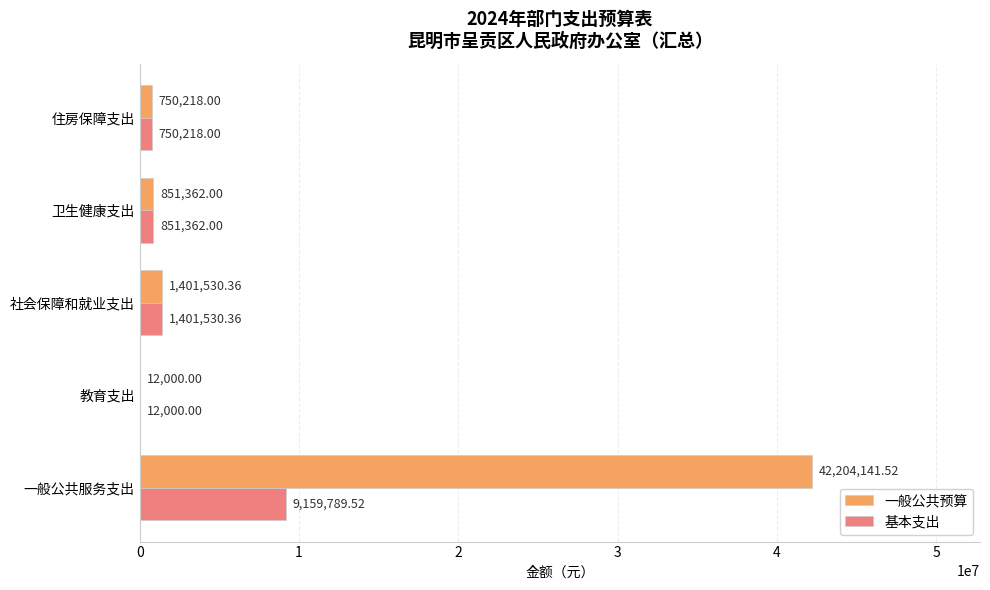

What is the sum of the 基本支出 values at 一般公共服务支出 and 社会保障和就业支出?

10561319.9